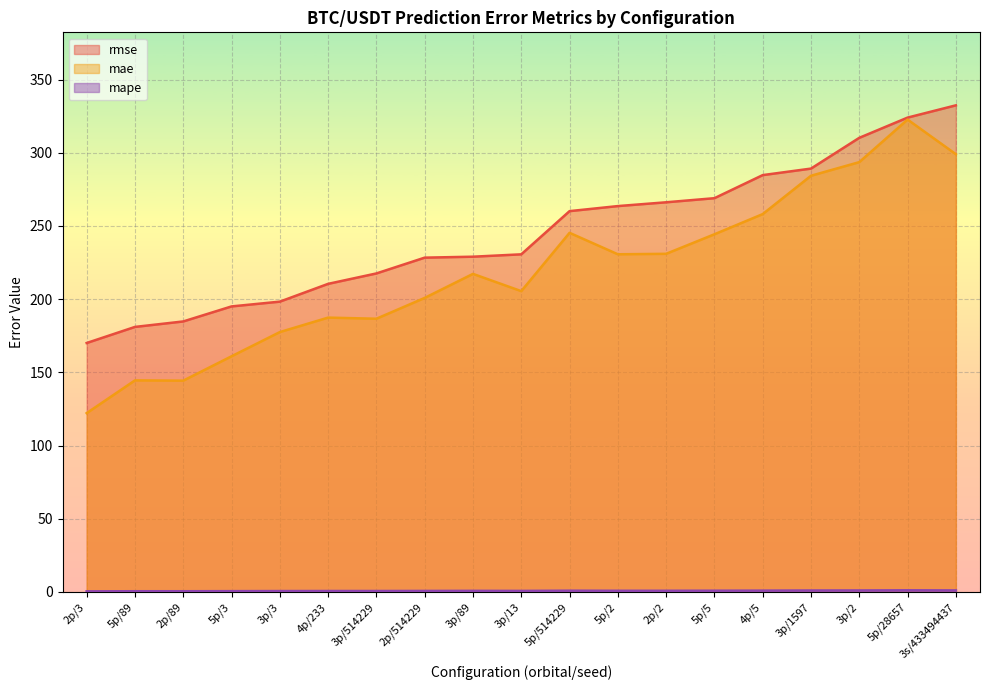

Does the chart display data point markers on the line(s)?

No